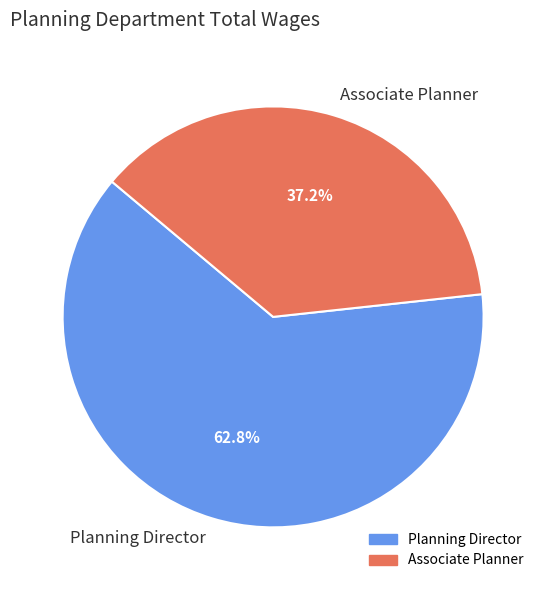

What is the largest slice in the pie chart?

Planning Director